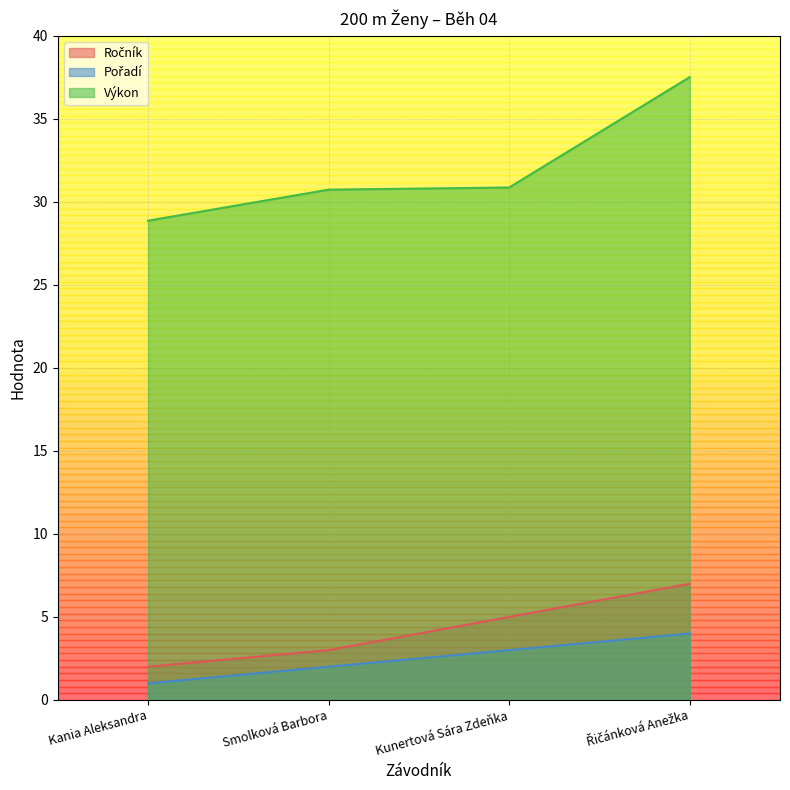

At Smolková Barbora, list the series in order from largest to smallest.

Výkon, Ročník, Pořadí